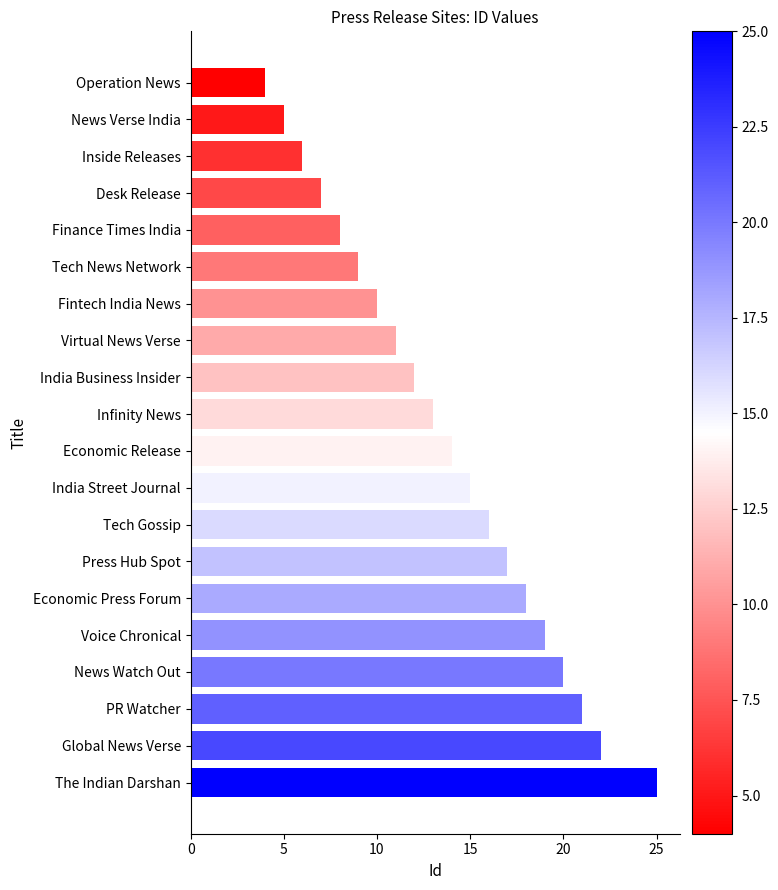

True or false: the data shows 11 at Virtual News Verse.

True